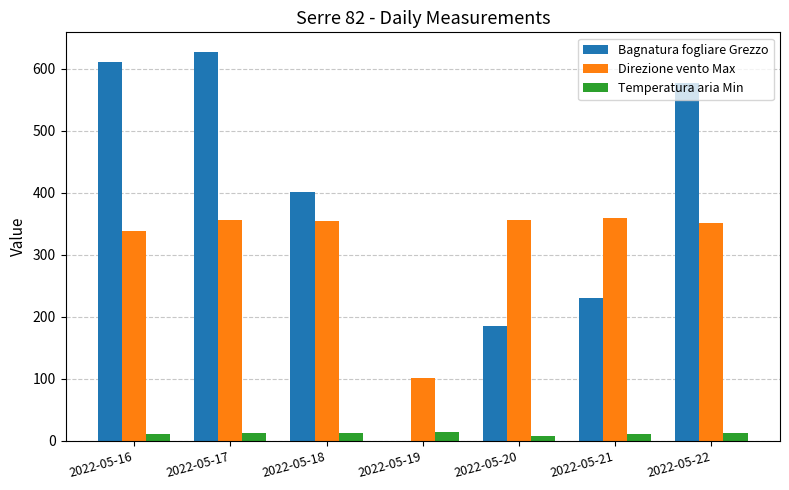

Is it true that Bagnatura fogliare Grezzo equals 0.0 at 2022-05-19?

True